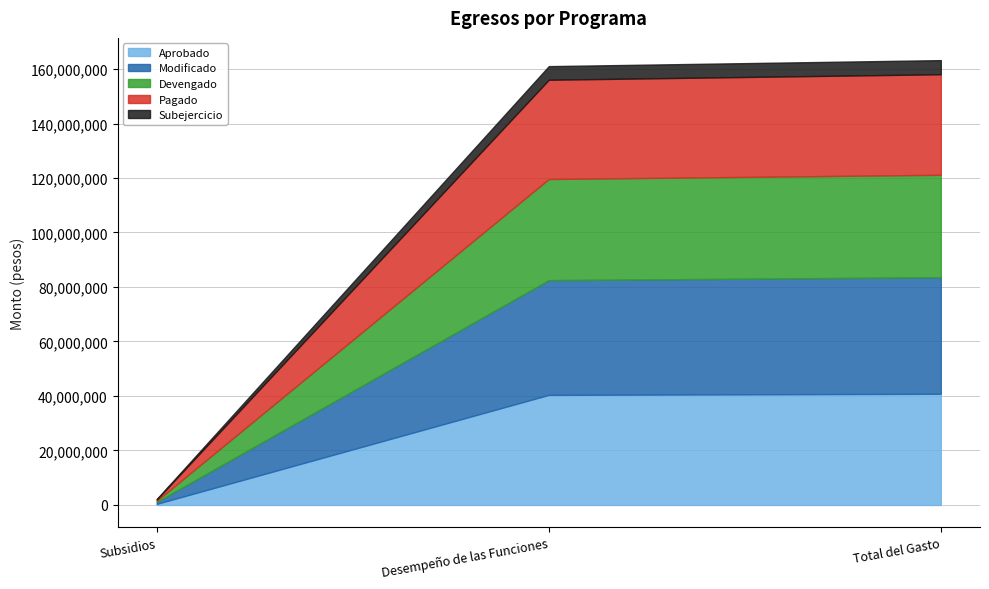

List the labels in order of Aprobado value, smallest first.

Subsidios, Desempeño de las Funciones, Total del Gasto